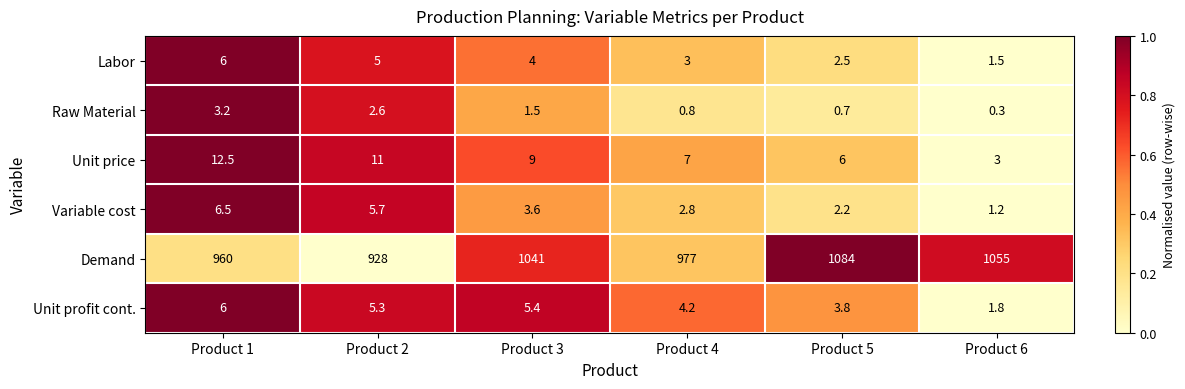

What is the spread (max minus min) of values at Product 6?

1054.7